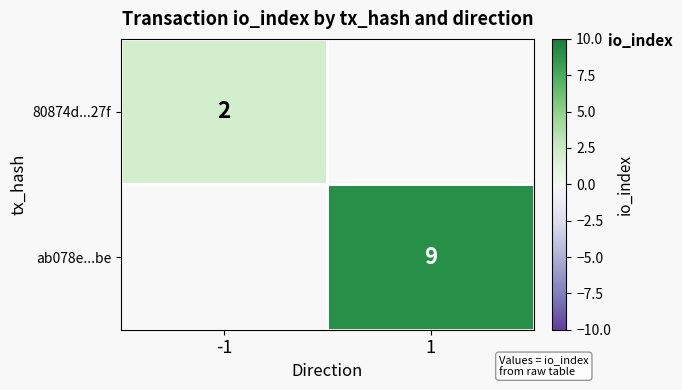

The ab078e...be series shows 9 at 1. True or false?

True